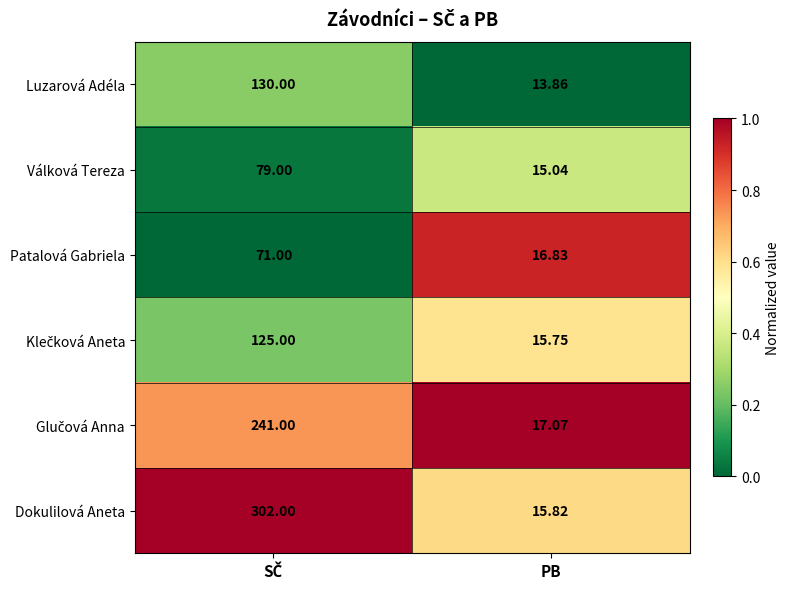

What is the total value across all series at PB?

94.4